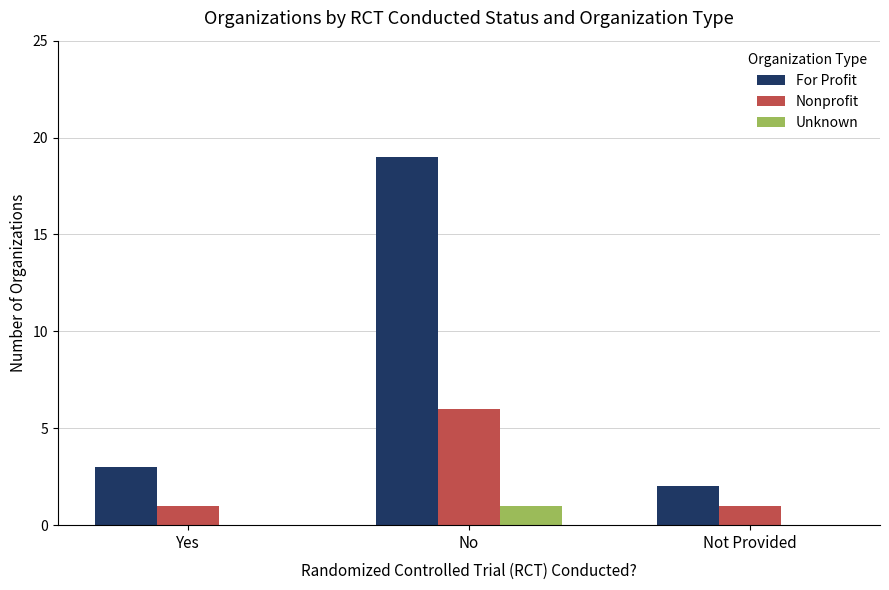

What is the sum of the For Profit values at No and Not Provided?

21